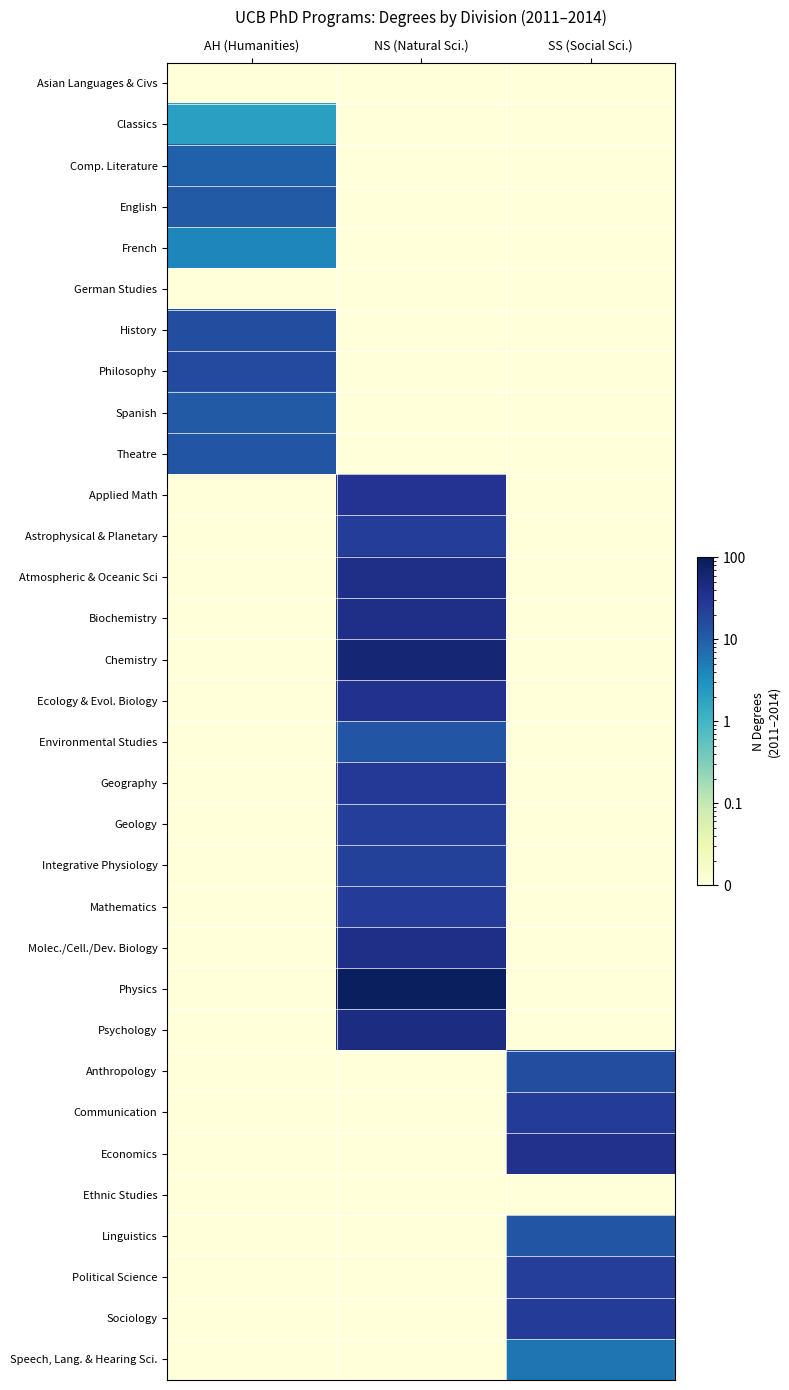

What is the spread (max minus min) of values at AH (Humanities)?

17.0